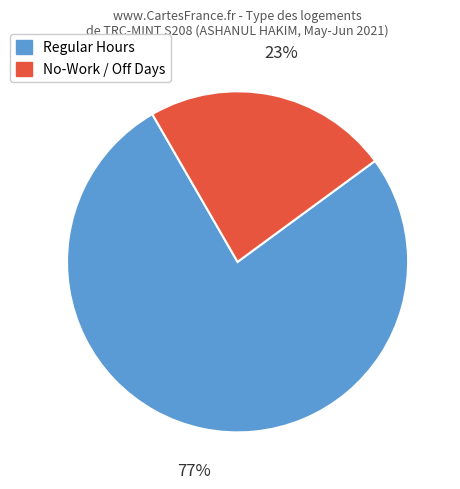

To the nearest percent, what is the difference between the No-Work / Off Days and Regular Hours slice percentages?

54%